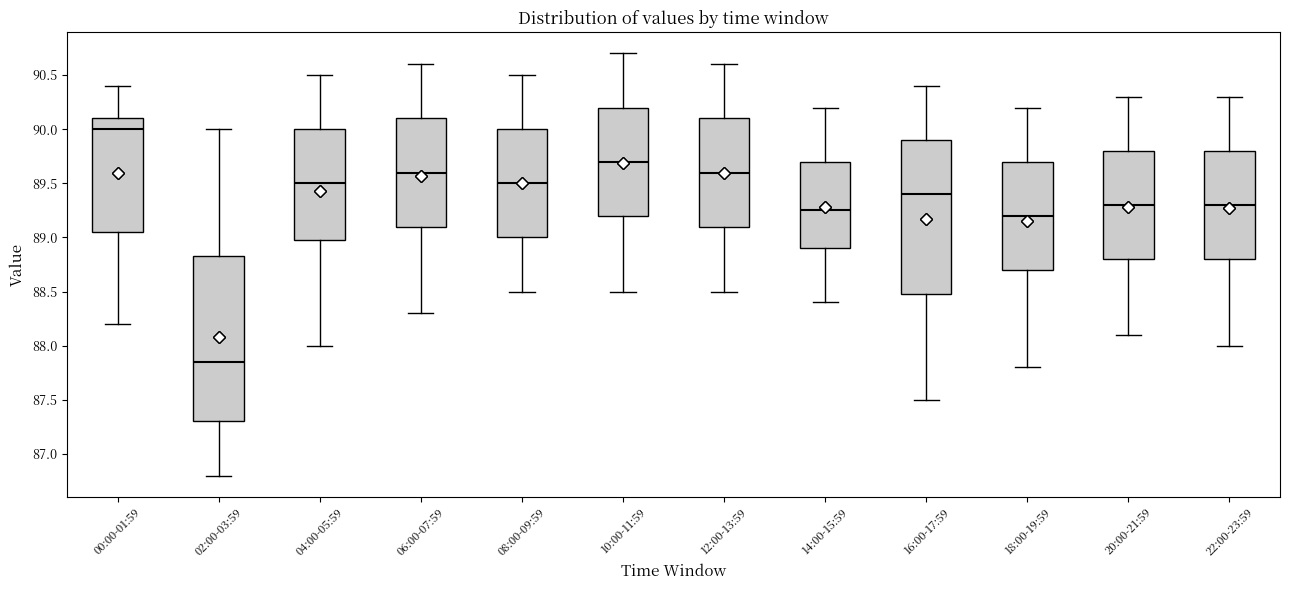

Where is the lower edge of the box for 18:00-19:59 on the y-axis? The values are not printed on the chart, so give them approximately, as read against the axis.

88.70